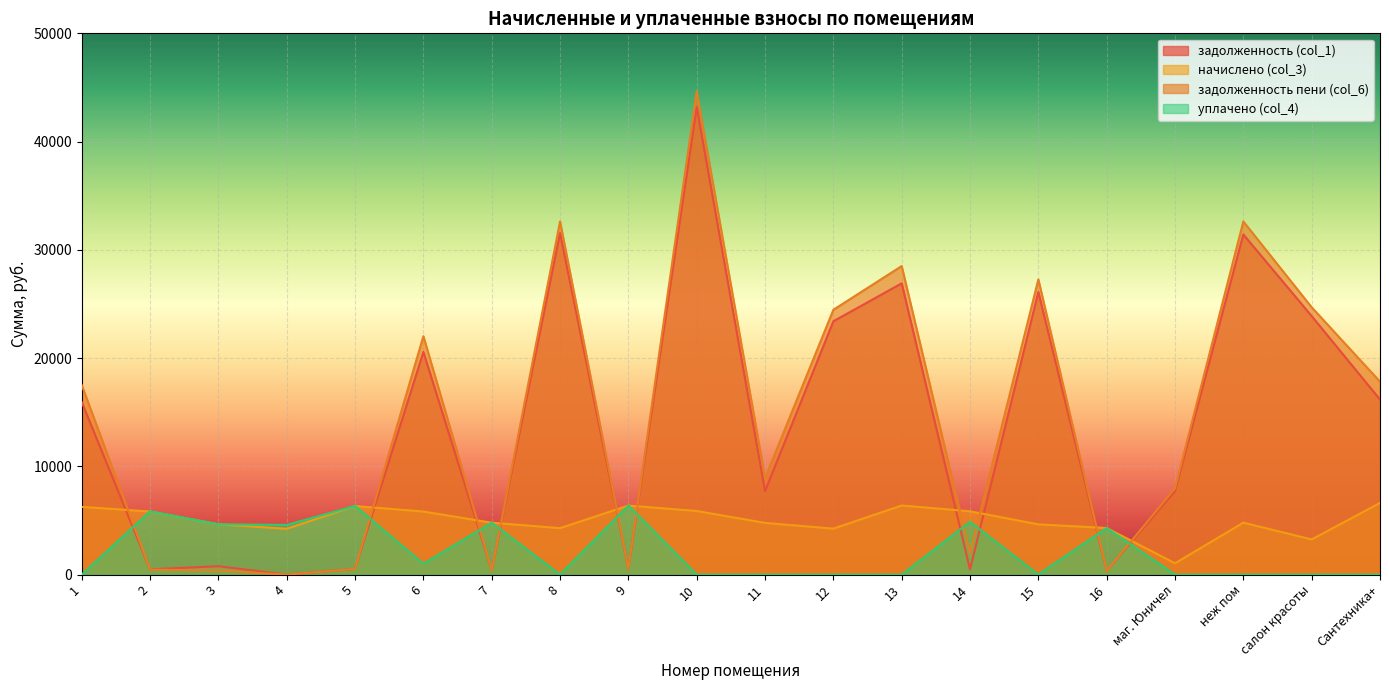

At which category is the sum across all series the highest?

10